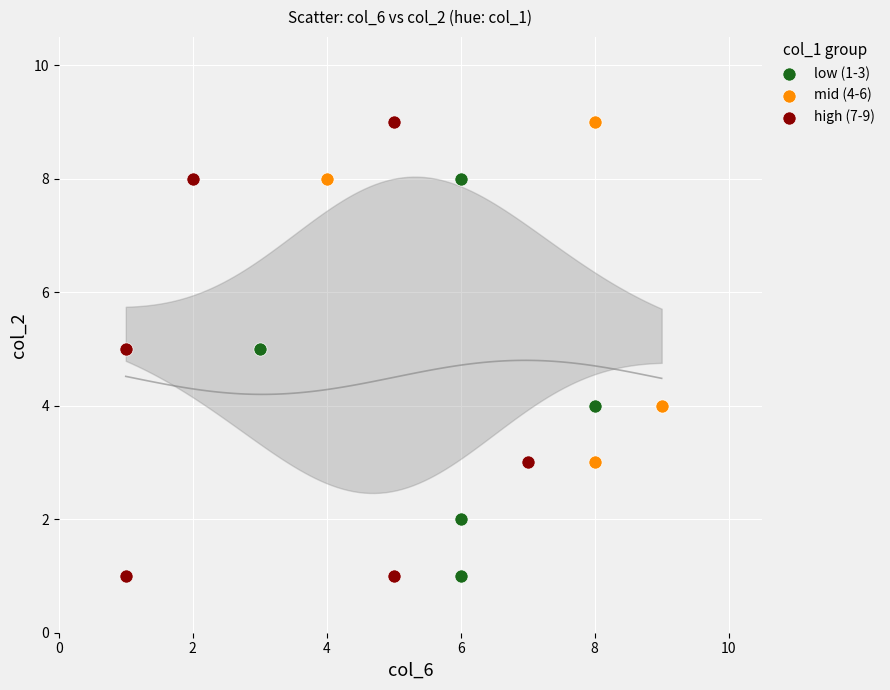

Which series has the largest Y range (max minus min)?

high (7-9)